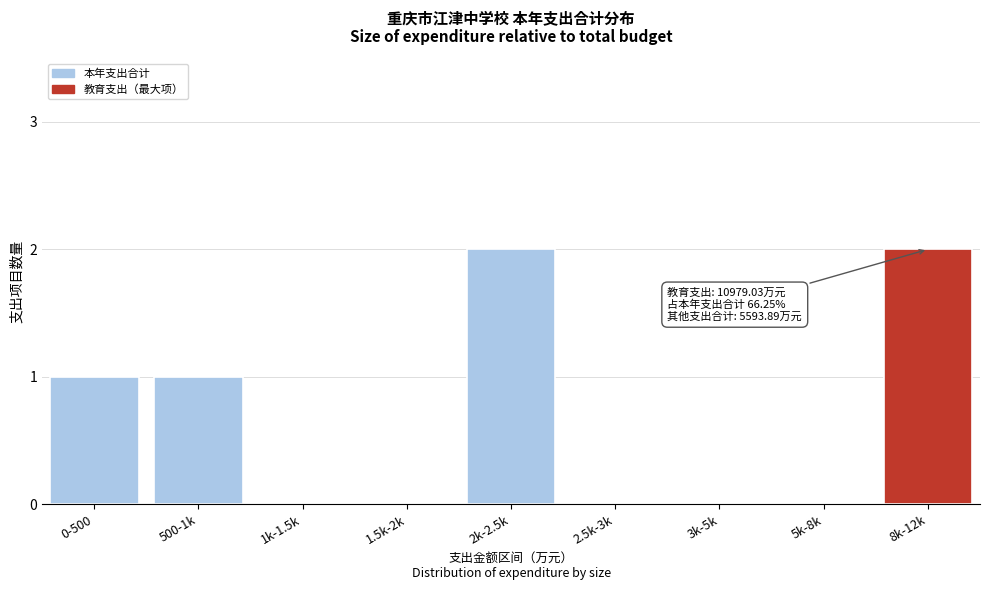

Reading left to right, what are all the values shown in this chart?

0-500=1	500-1k=1	1k-1.5k=0	1.5k-2k=0	2k-2.5k=2	2.5k-3k=0	3k-5k=0	5k-8k=0	8k-12k=2